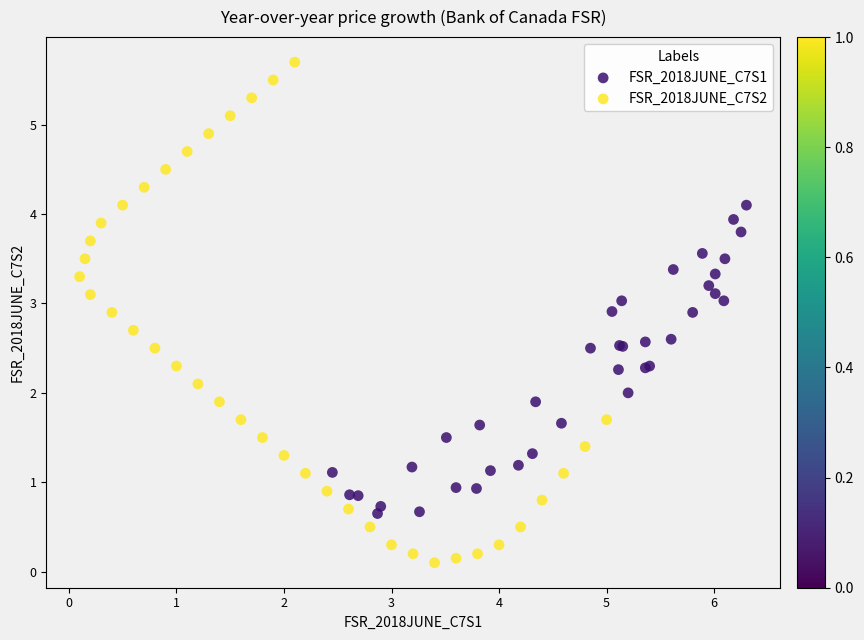

Which series has the widest spread of Y values?

FSR_2018JUNE_C7S2